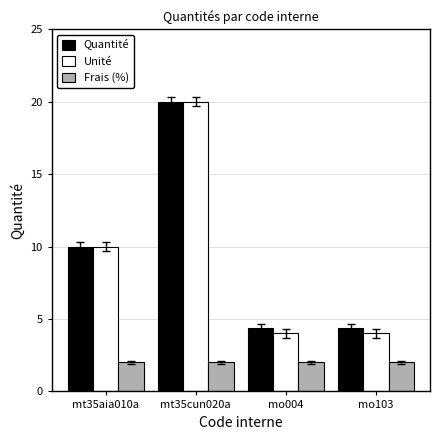

What is the spread (max minus min) of values at mt35aia010a?

8.0